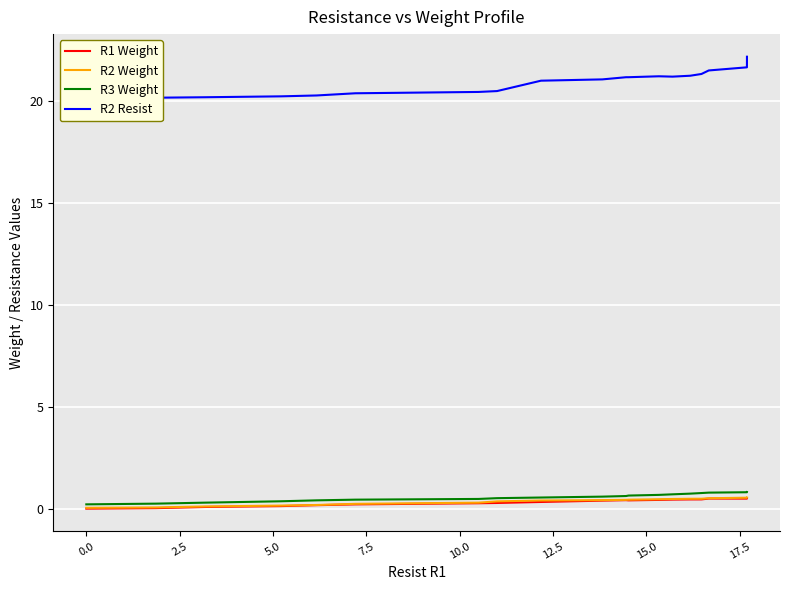

What is the highest value of the R2 Weight series?

0.5